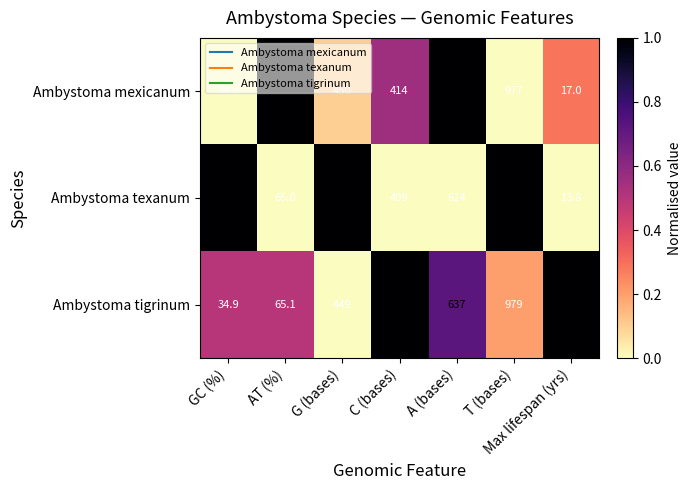

How many data points does each series have?

7